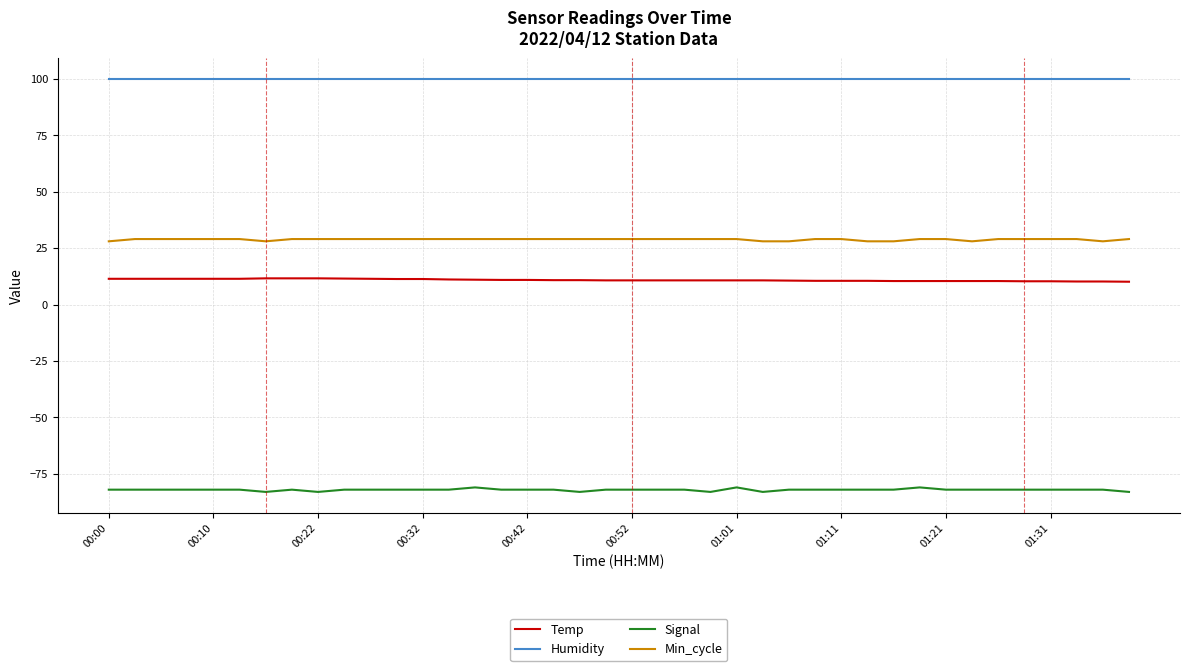

What is the smallest value displayed?

-83.0